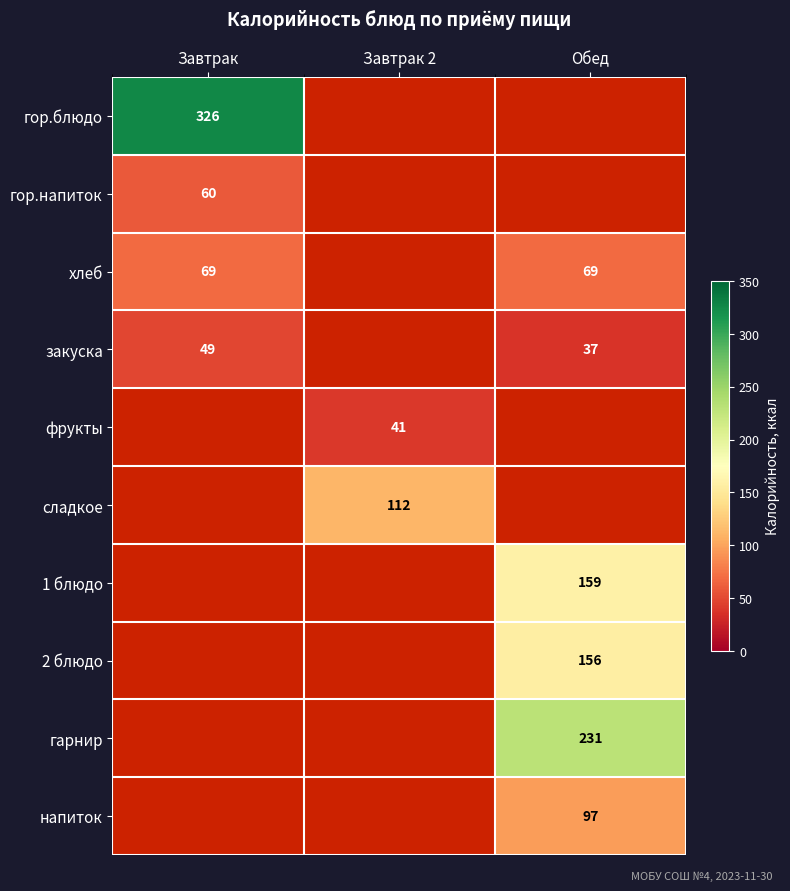

What is the smallest value displayed?

37.0